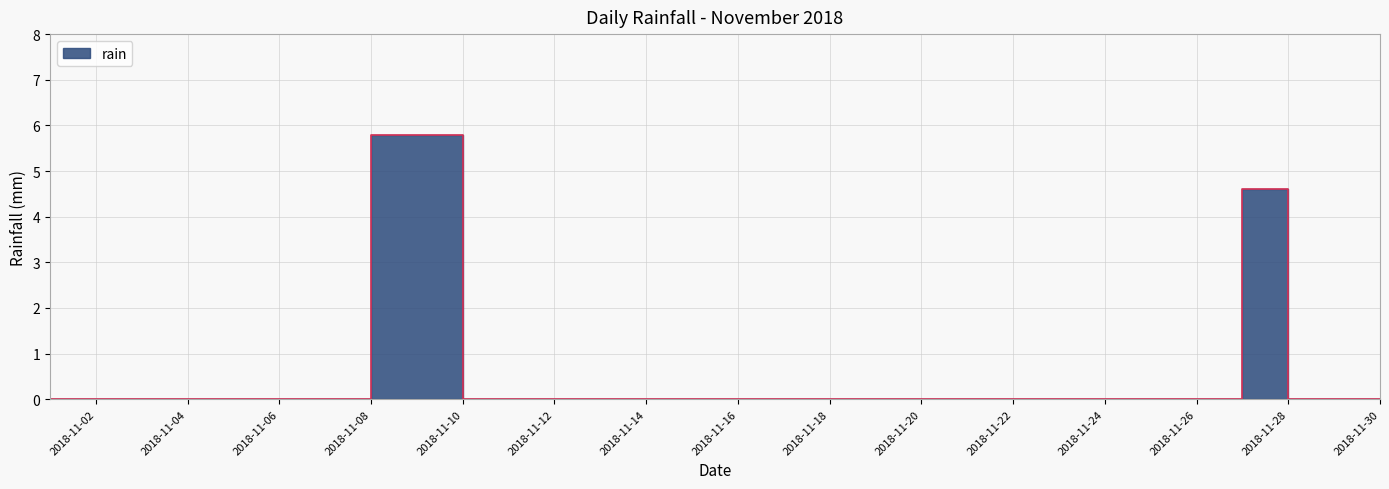

How many lines are shown in the chart?

1